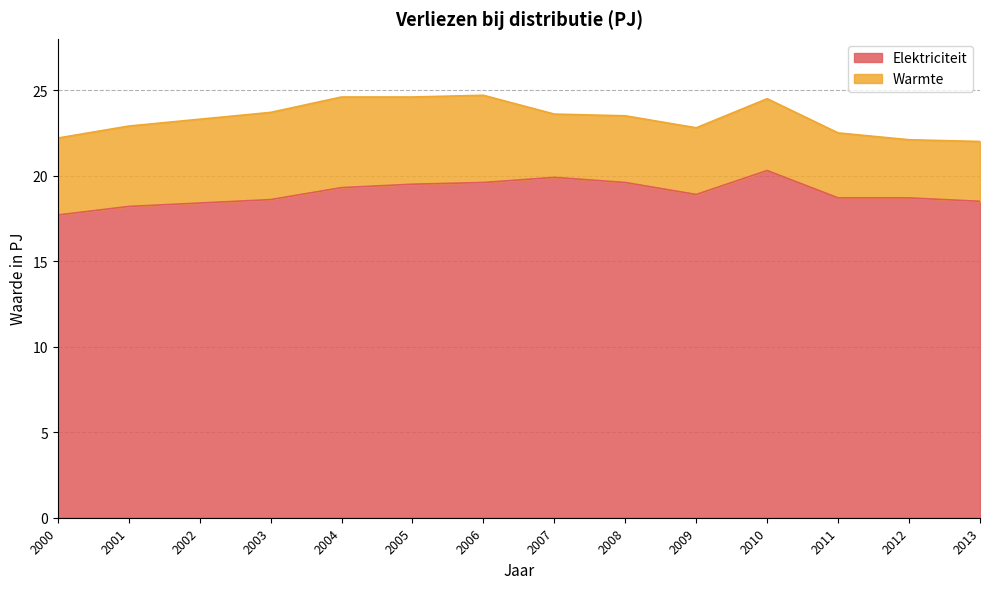

True or false: the data has more than 1 interior local peaks.

True